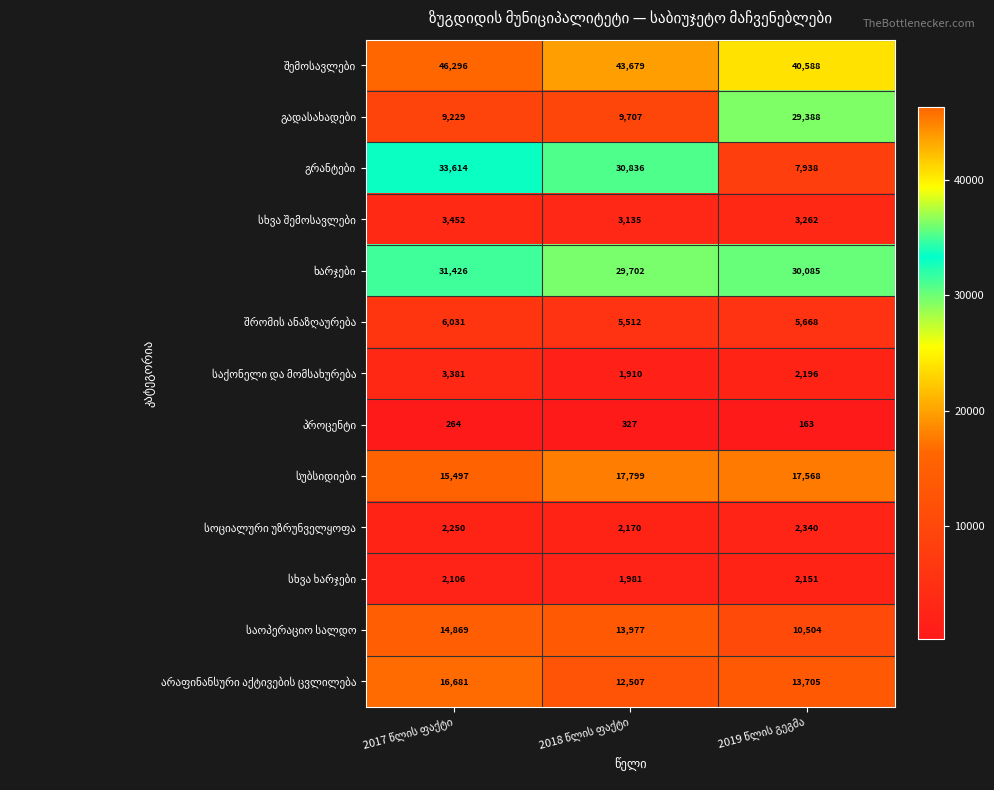

What is the greatest value displayed?

46296